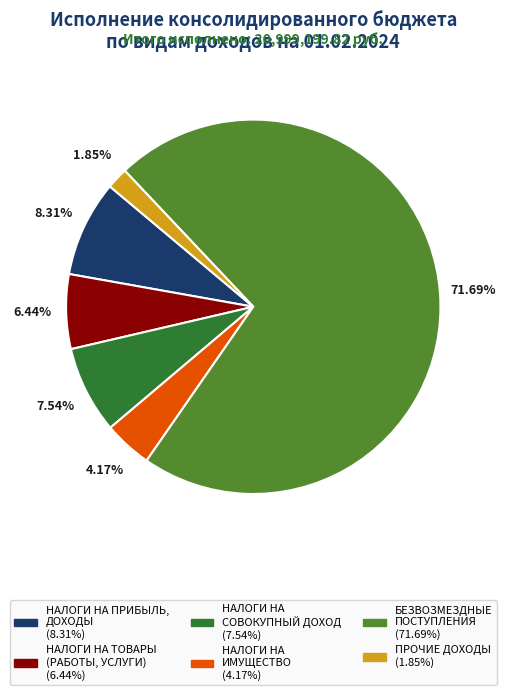

Does any single category account for the majority?

Yes